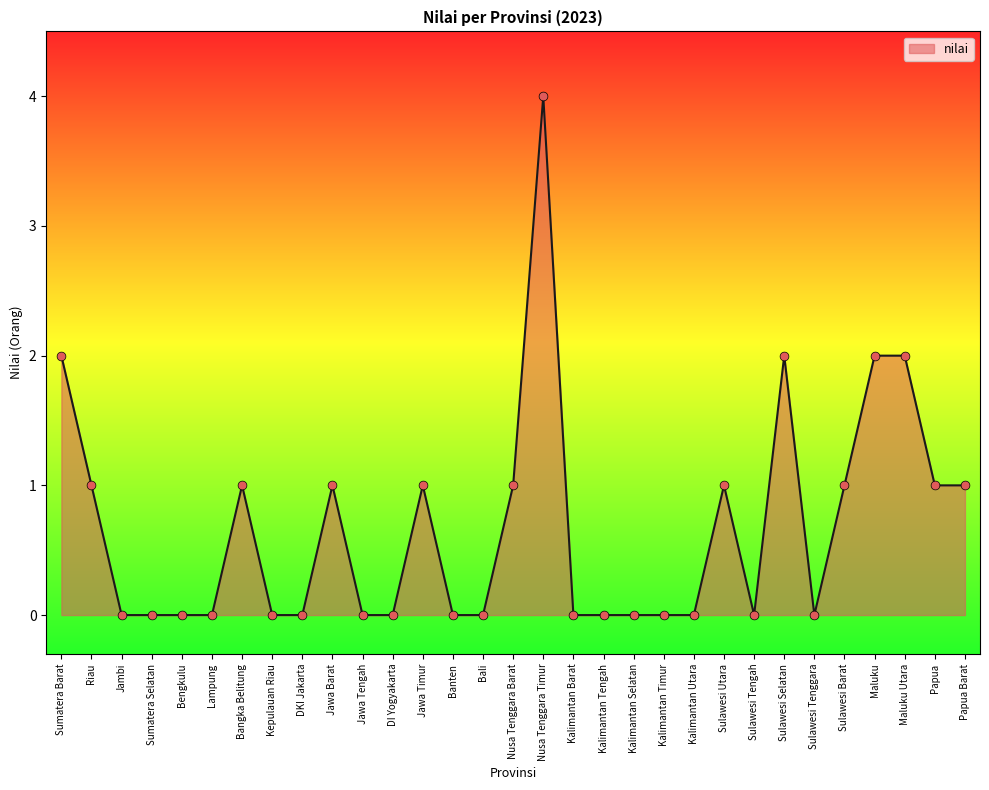

What is the change in value from Jawa Barat to Kalimantan Timur?

-1